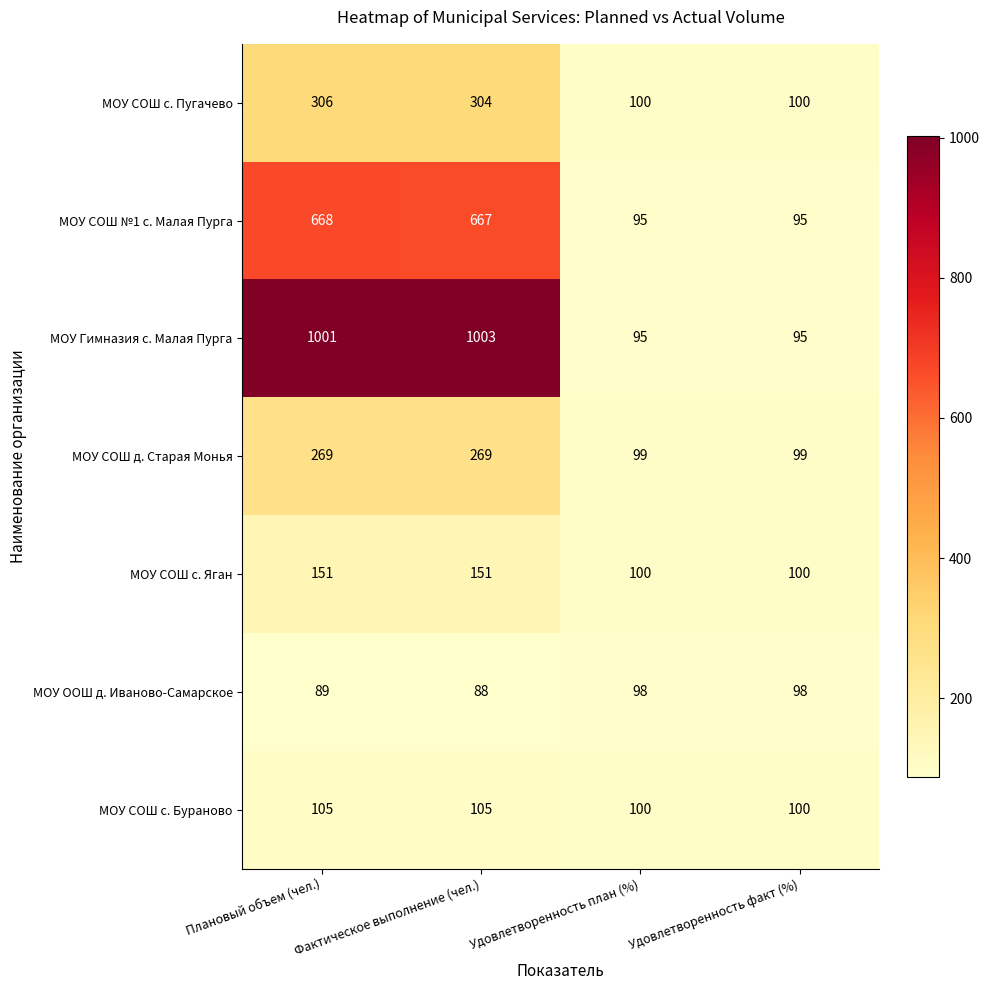

Which series changed the most between Фактическое выполнение (чел.) and Удовлетворенность факт (%)?

МОУ Гимназия с. Малая Пурга